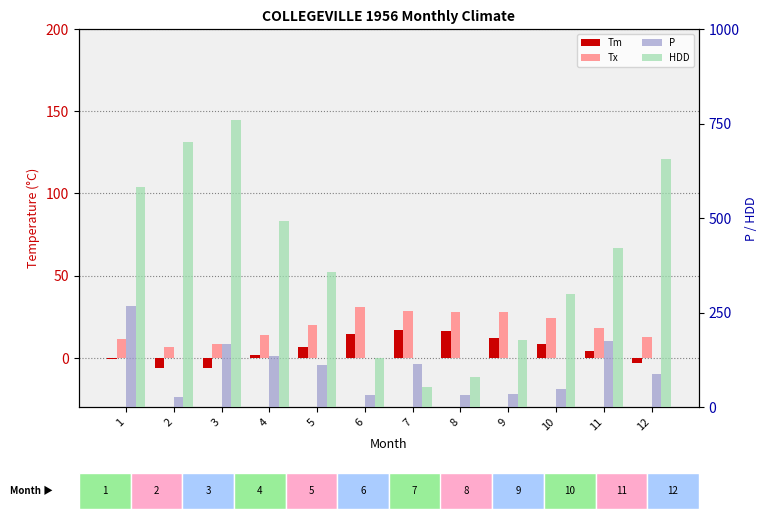

What is the lowest value of the Tx series?

6.7